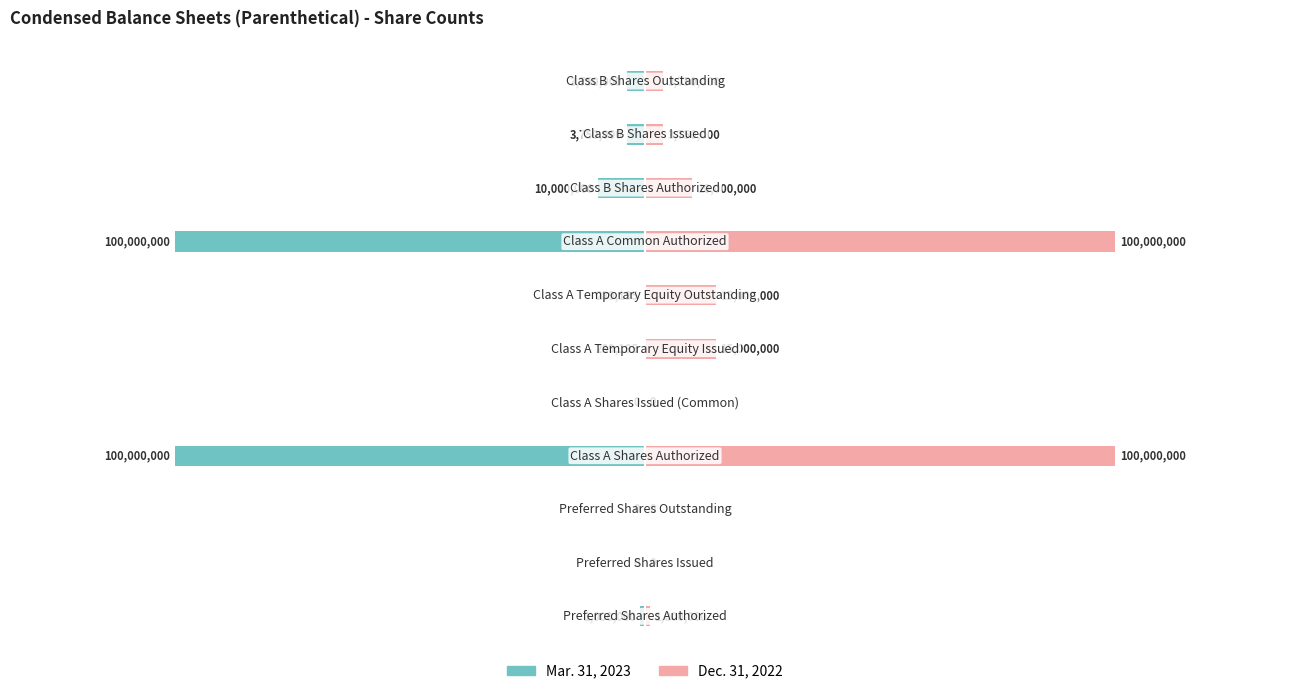

At 1, list the series in order from smallest to largest.

Mar. 31, 2023, Dec. 31, 2022